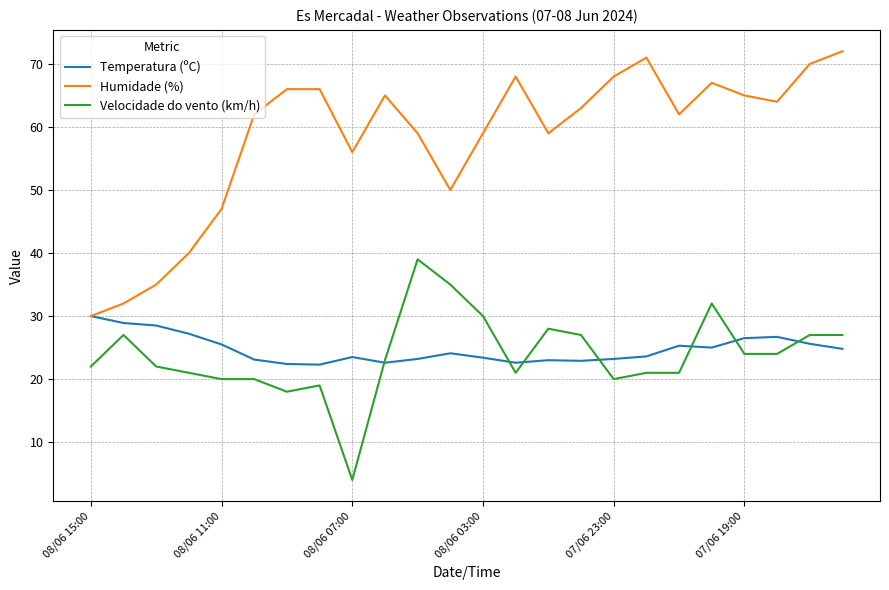

List the series in order of their peak value, lowest first.

Temperatura (ºC), Velocidade do vento (km/h), Humidade (%)